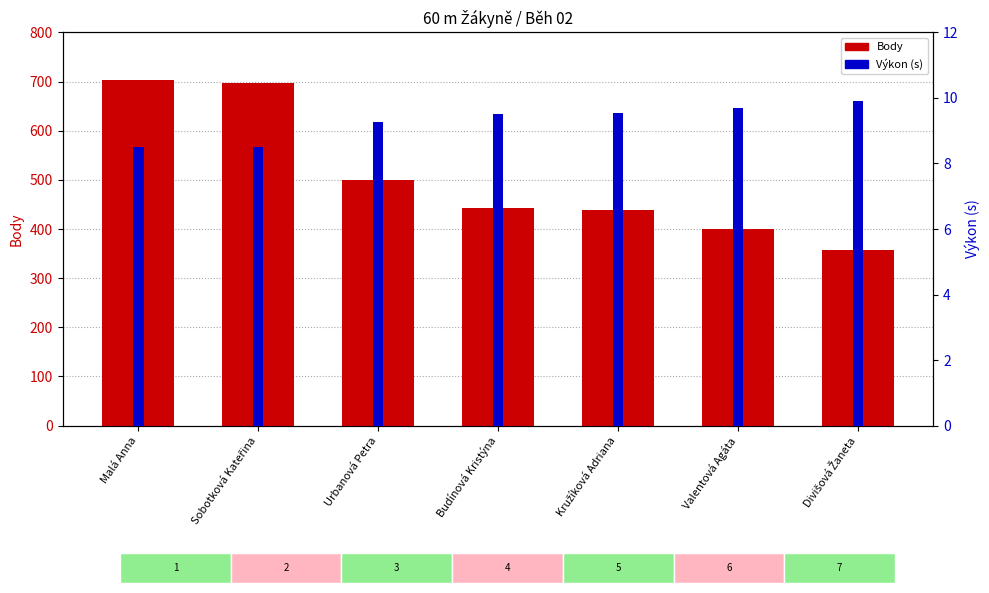

Reading left to right, what are all the values shown in this chart?

Body: Malá Anna=704.0	Sobotková Kateřina=698.0	Urbanová Petra=499.0	Budínová Kristýna=442.0	Kružíková Adriana=438.0	Valentová Agáta=400.0	Divišová Žaneta=357.0
Výkon (s): Malá Anna=8.5	Sobotková Kateřina=8.5	Urbanová Petra=9.3	Budínová Kristýna=9.5	Kružíková Adriana=9.5	Valentová Agáta=9.7	Divišová Žaneta=9.9